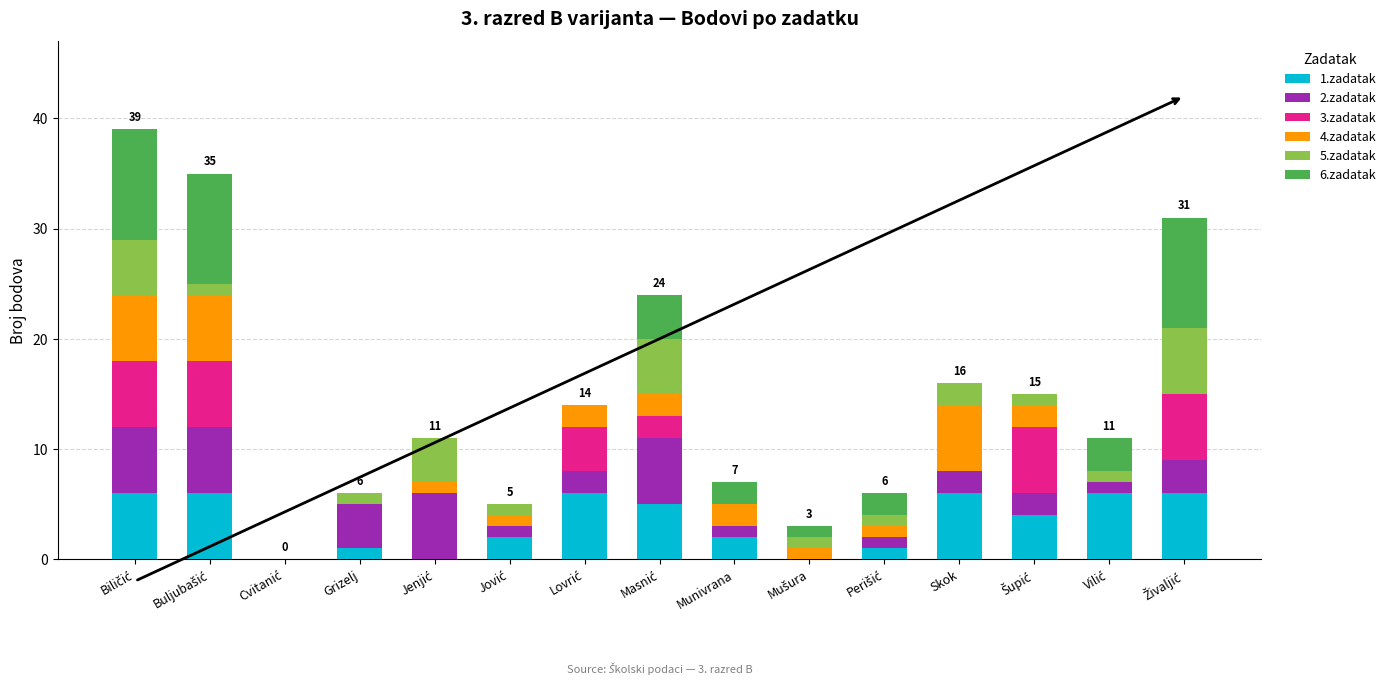

How many series are shown in this chart?

6